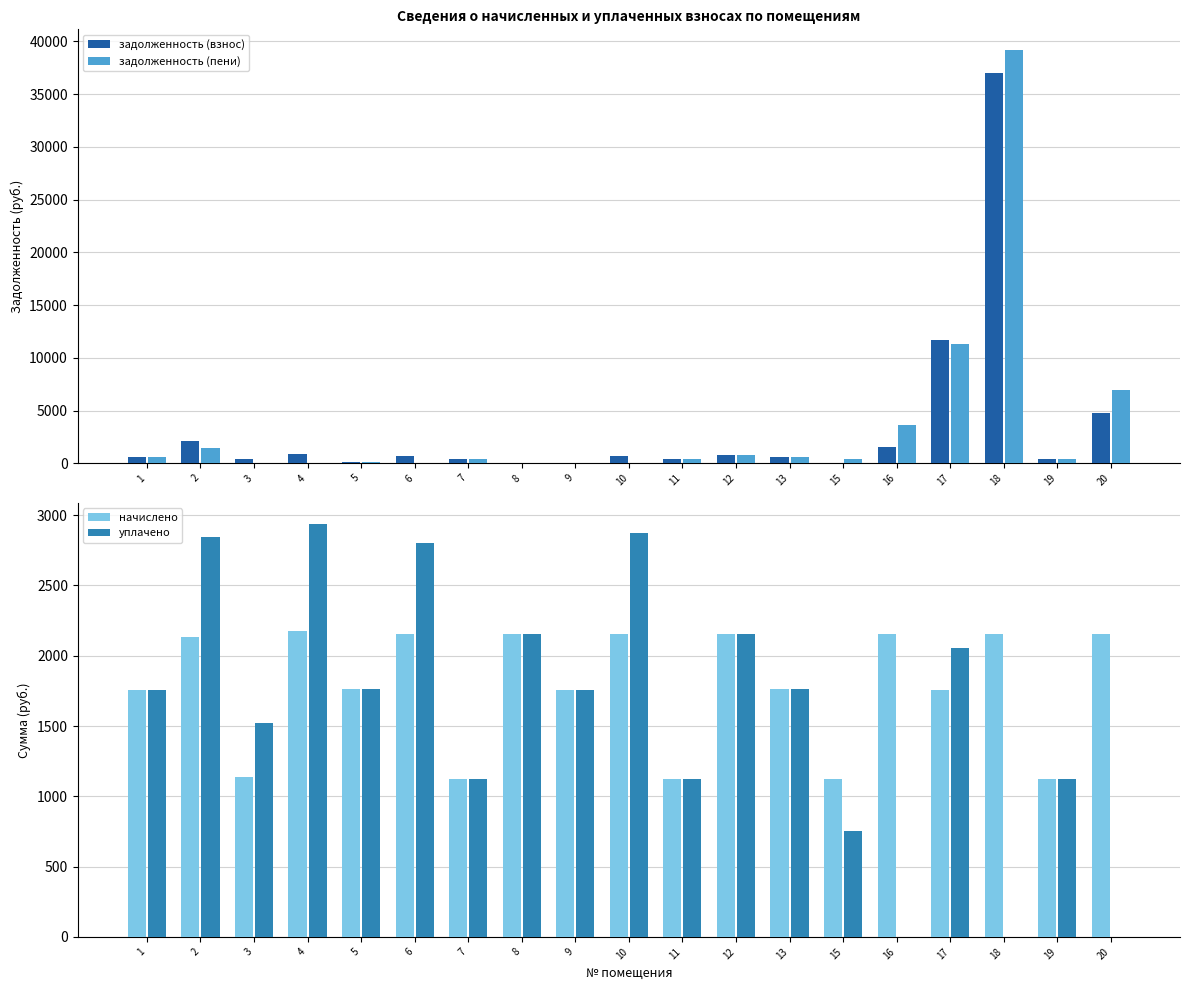

What is the difference between the maximum and minimum values in the задолженность (взнос) series?

37025.0